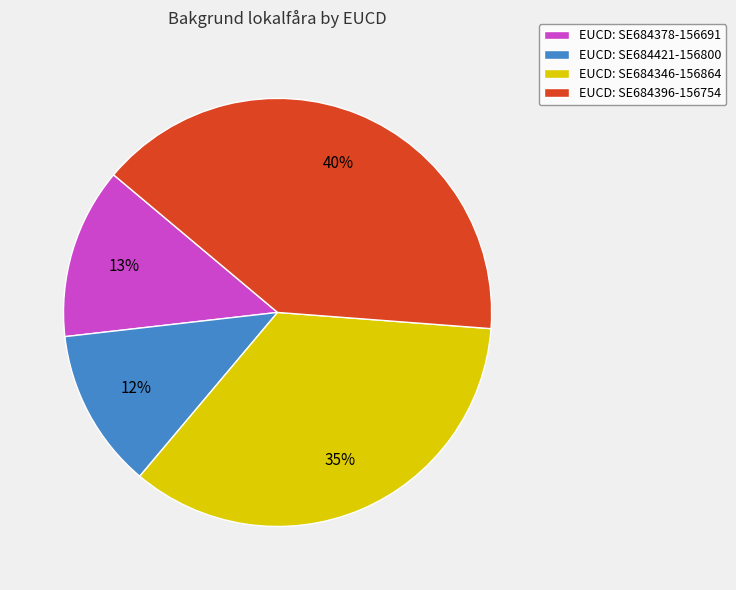

Which slice is the smallest?

EUCD: SE684421-156800